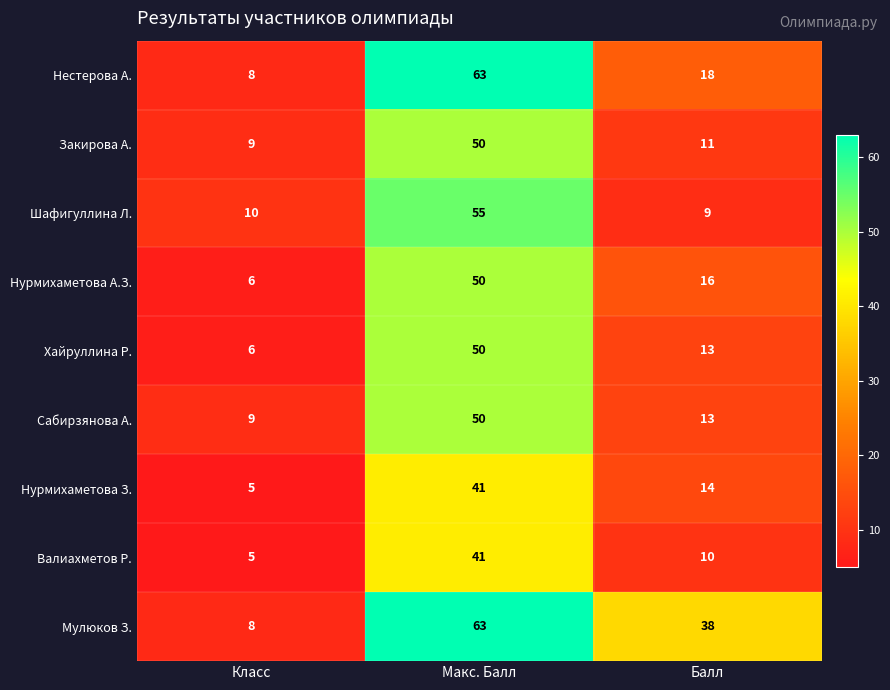

What is the smallest value displayed?

5